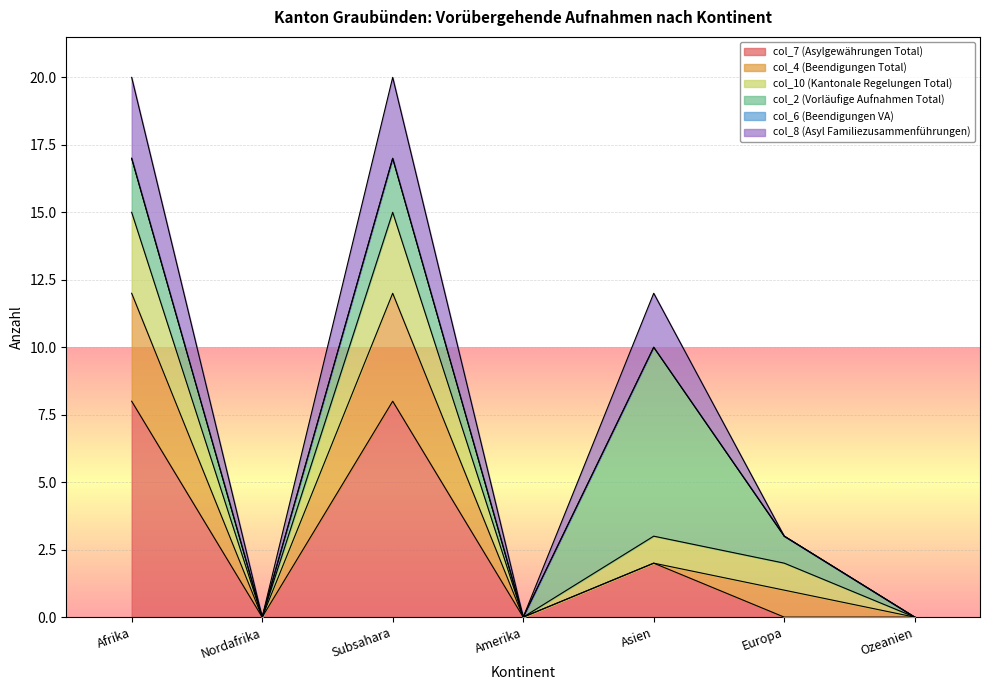

What is the sum of all col_7 (Asylgewährungen Total) values?

18